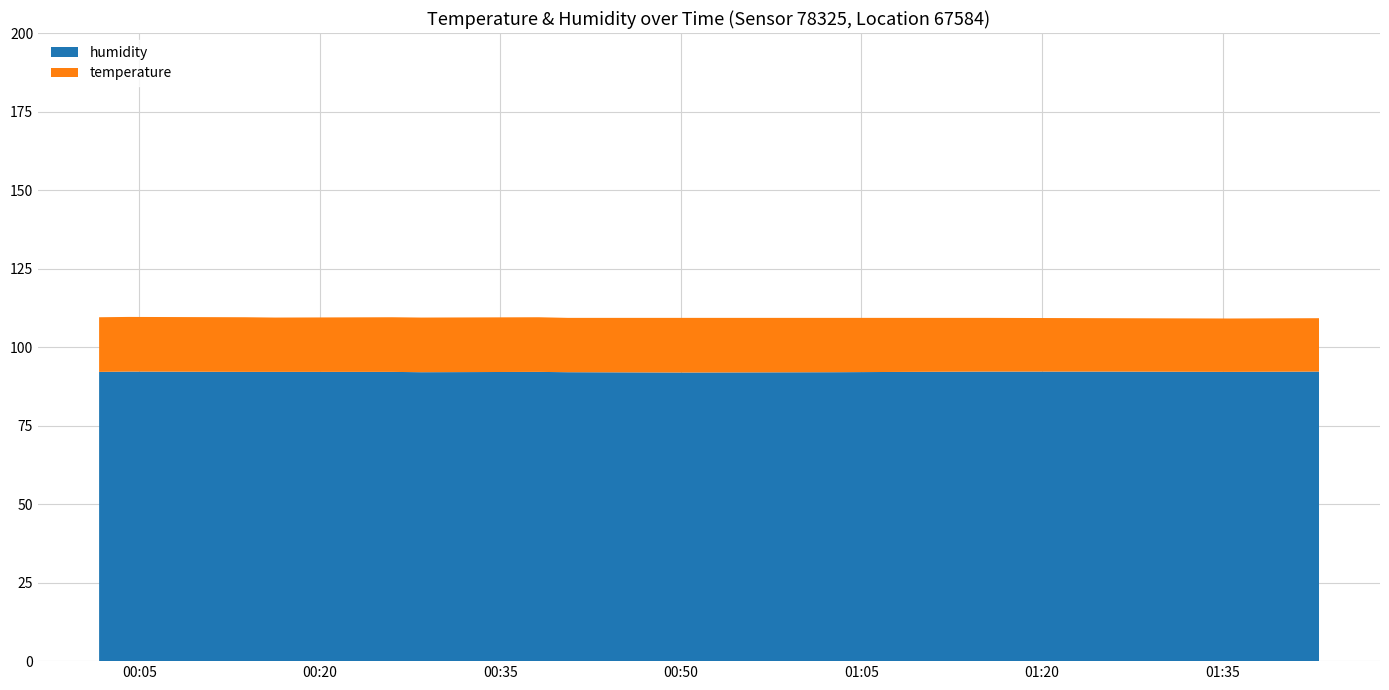

Reading left to right, extract all data points from this chart.

temperature: 2023-08-17T00:01:40=17.4	2023-08-17T00:13:50=17.4	2023-08-17T00:26:00=17.4	2023-08-17T00:38:11=17.4	2023-08-17T00:50:25=17.4	2023-08-17T01:02:42=17.3	2023-08-17T01:15:18=17.1	2023-08-17T01:25:12=17.0	2023-08-17T01:35:34=17.0	2023-08-17T01:43:01=17.0	2023-08-17T00:04:07=17.4	2023-08-17T00:16:17=17.3	2023-08-17T00:28:26=17.4	2023-08-17T00:40:37=17.3
humidity: 2023-08-17T00:01:40=92.1	2023-08-17T00:13:50=92.1	2023-08-17T00:26:00=92.1	2023-08-17T00:38:11=92.1	2023-08-17T00:50:25=91.9	2023-08-17T01:02:42=92.0	2023-08-17T01:15:18=92.2	2023-08-17T01:25:12=92.2	2023-08-17T01:35:34=92.1	2023-08-17T01:43:01=92.2	2023-08-17T00:04:07=92.2	2023-08-17T00:16:17=92.1	2023-08-17T00:28:26=92.0	2023-08-17T00:40:37=92.0